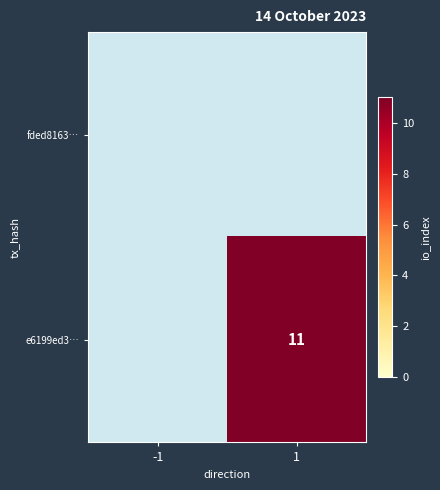

What is the smallest value displayed?

11.0